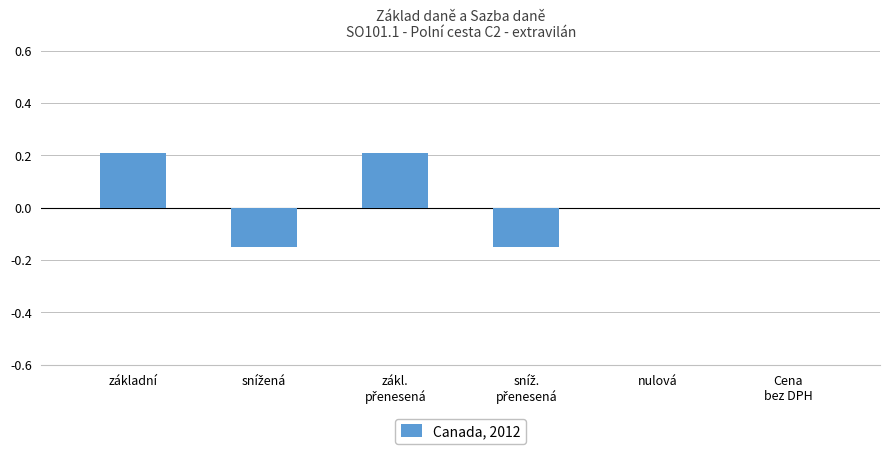

Does the chart contain stacked bars?

No